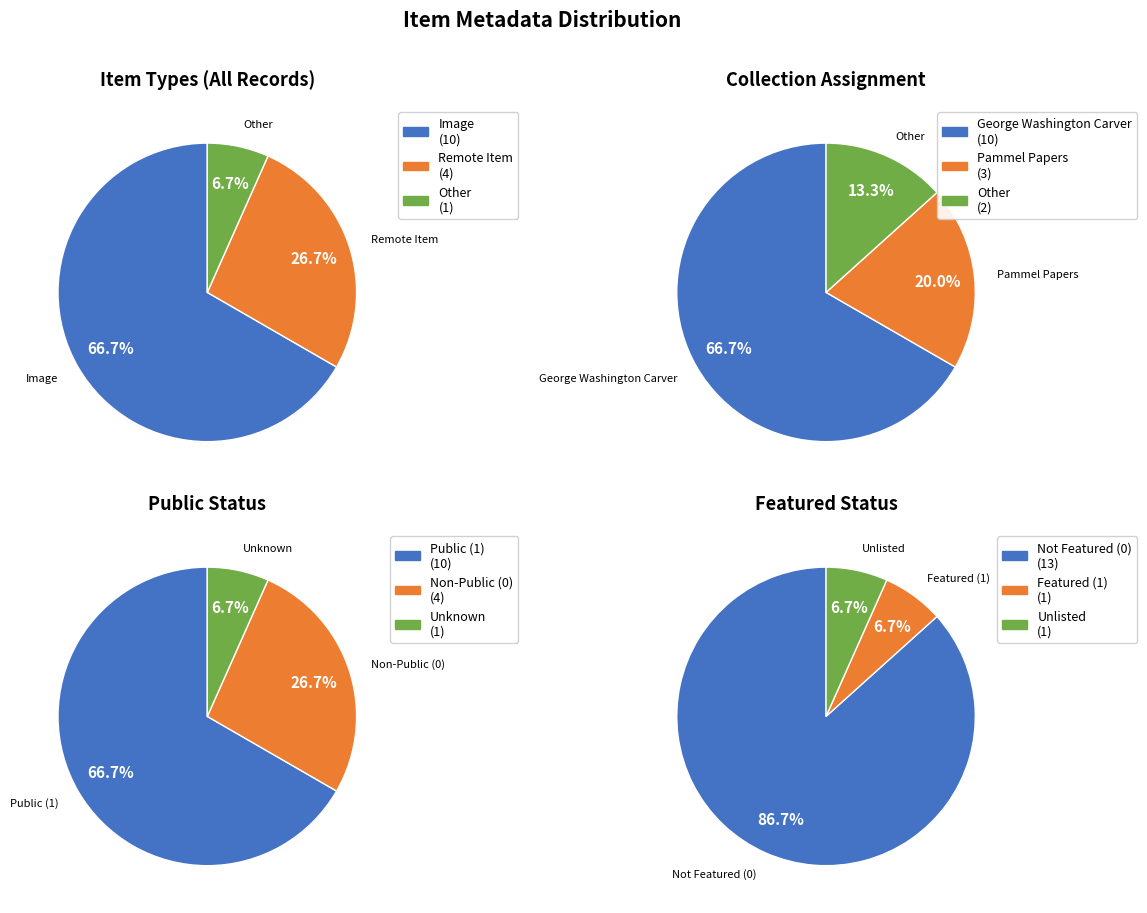

What is the difference between the highest and lowest values at 0?

12